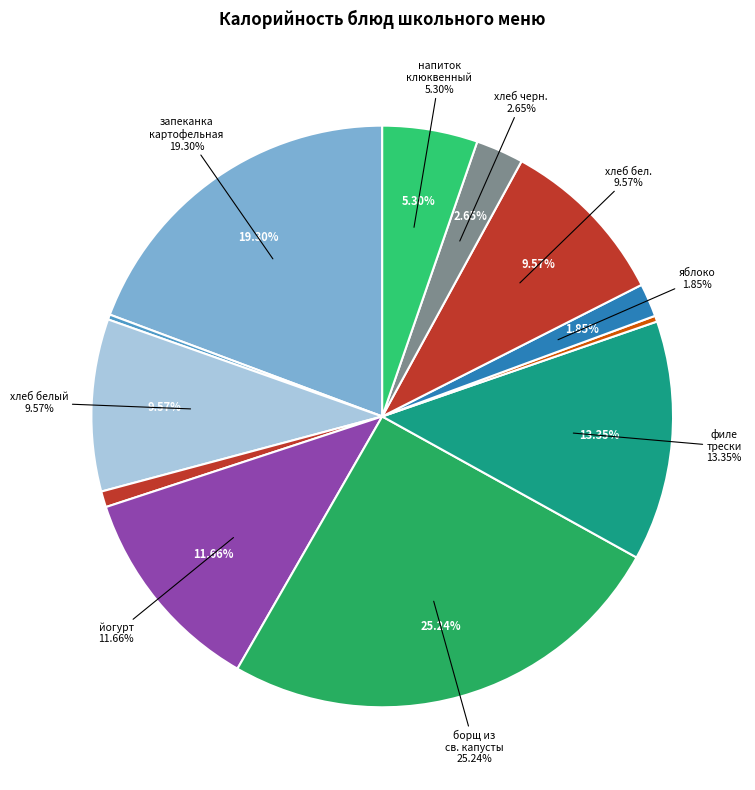

How many slices are in this pie chart?

12